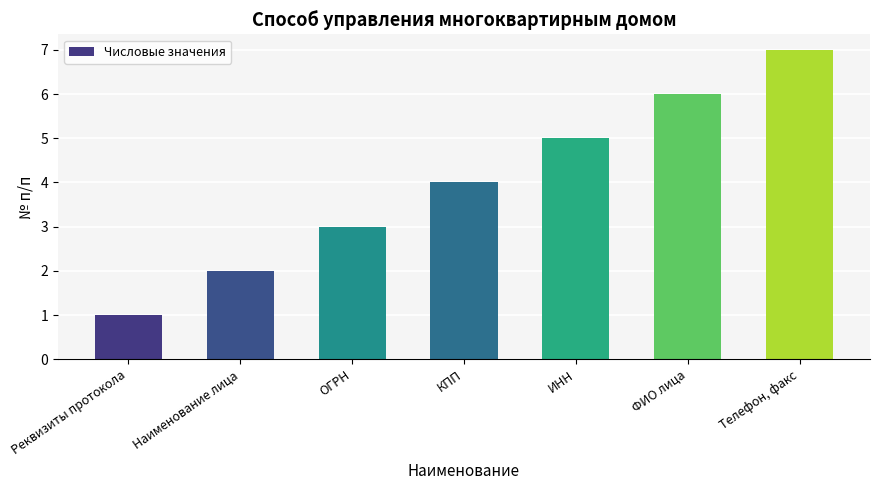

What is the change in value from Реквизиты протокола to ИНН?

+4